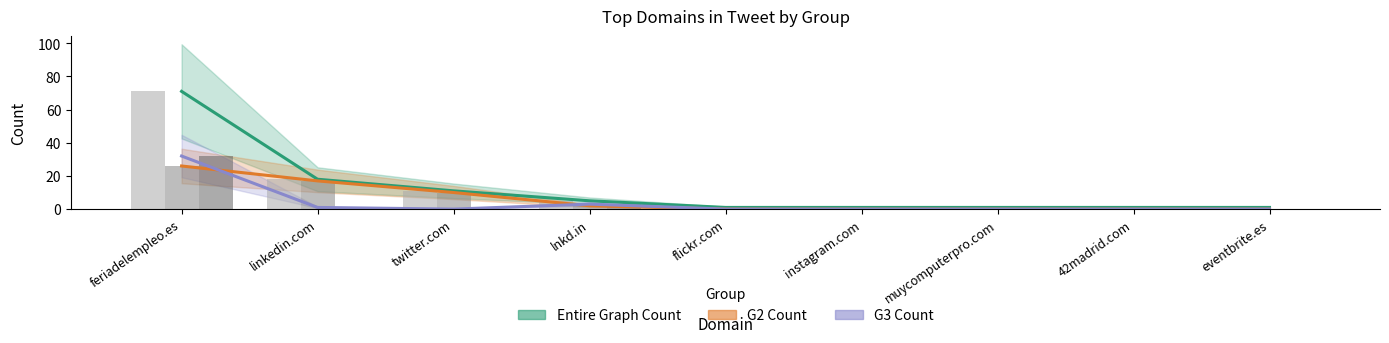

At which label is G3 Count closest to 16?

lnkd.in